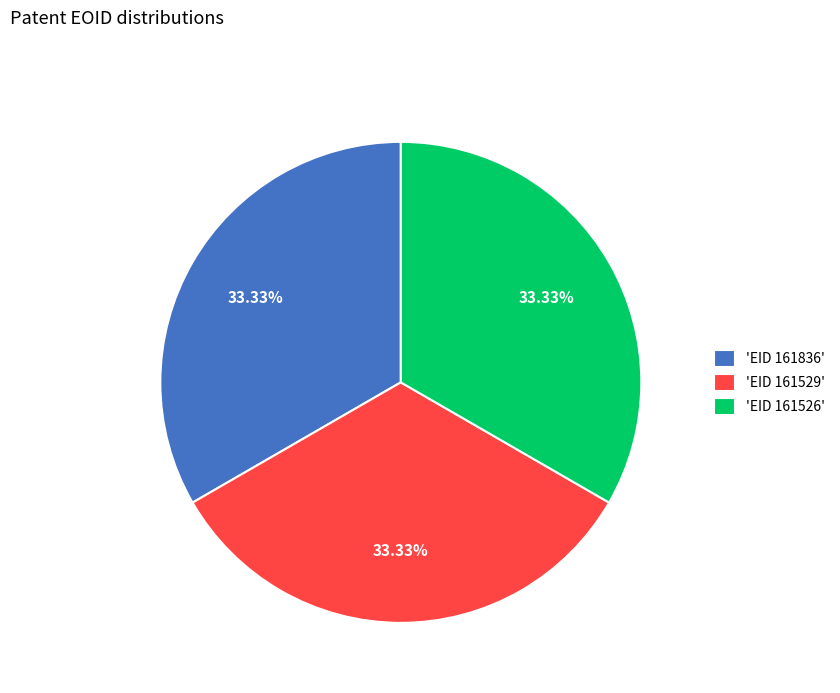

Combined, do 'EID 161836' and 'EID 161529' account for over 50%?

Yes